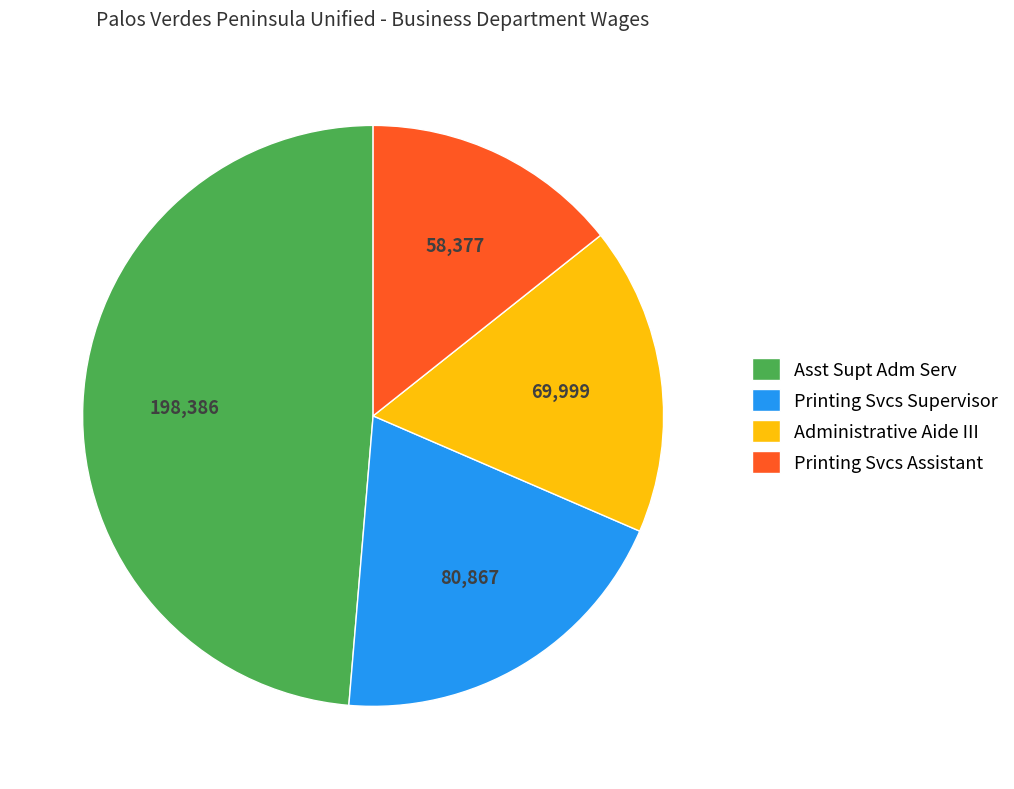

Is there a majority slice in this chart?

No